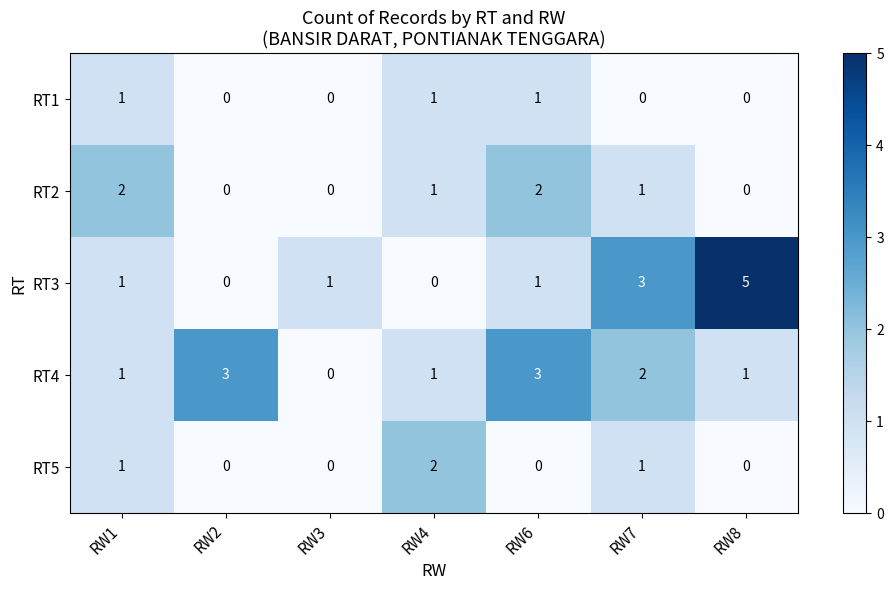

What is the sum of the RT4 values at RW8 and RW7?

3